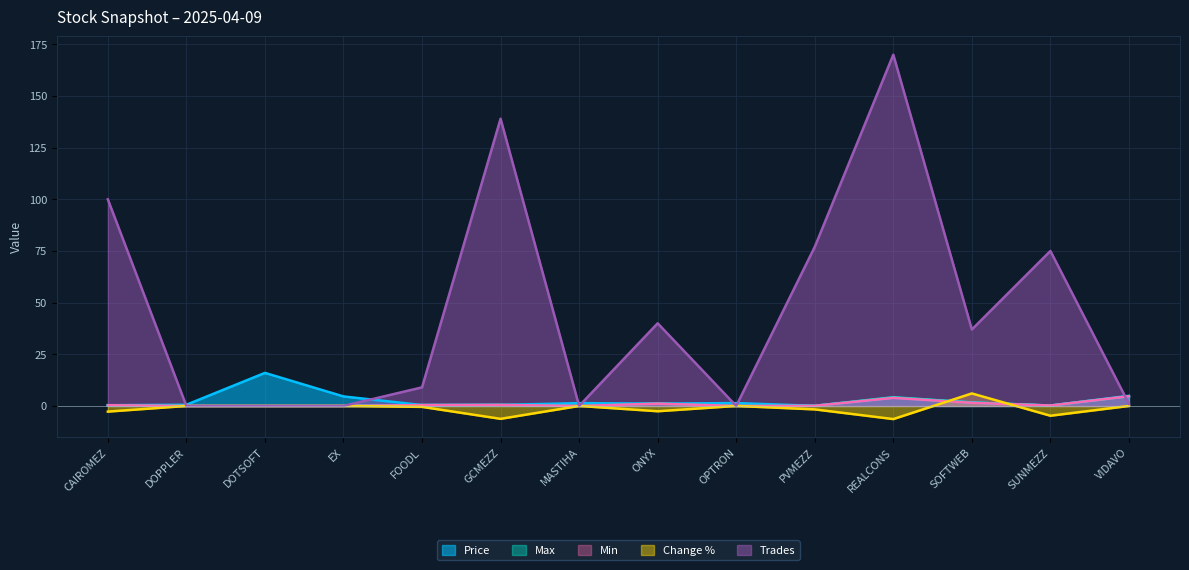

At how many categories does at least one series exceed 66?

5